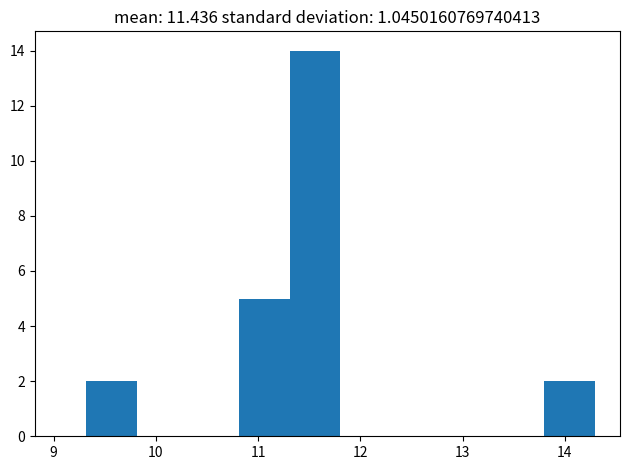

Reading left to right, transcribe this chart: for each bar, give the range it covers on the x-axis and its height. Neither the bar edges nor the heights are printed on the chart, so give them approximately, as read against the axes.

9.3 to 9.8: 2
9.8 to 10.3: 0
10.3 to 10.8: 0
10.8 to 11.3: 5
11.3 to 11.8: 14
11.8 to 12.3: 0
12.3 to 12.8: 0
12.8 to 13.3: 0
13.3 to 13.8: 0
13.8 to 14.3: 2